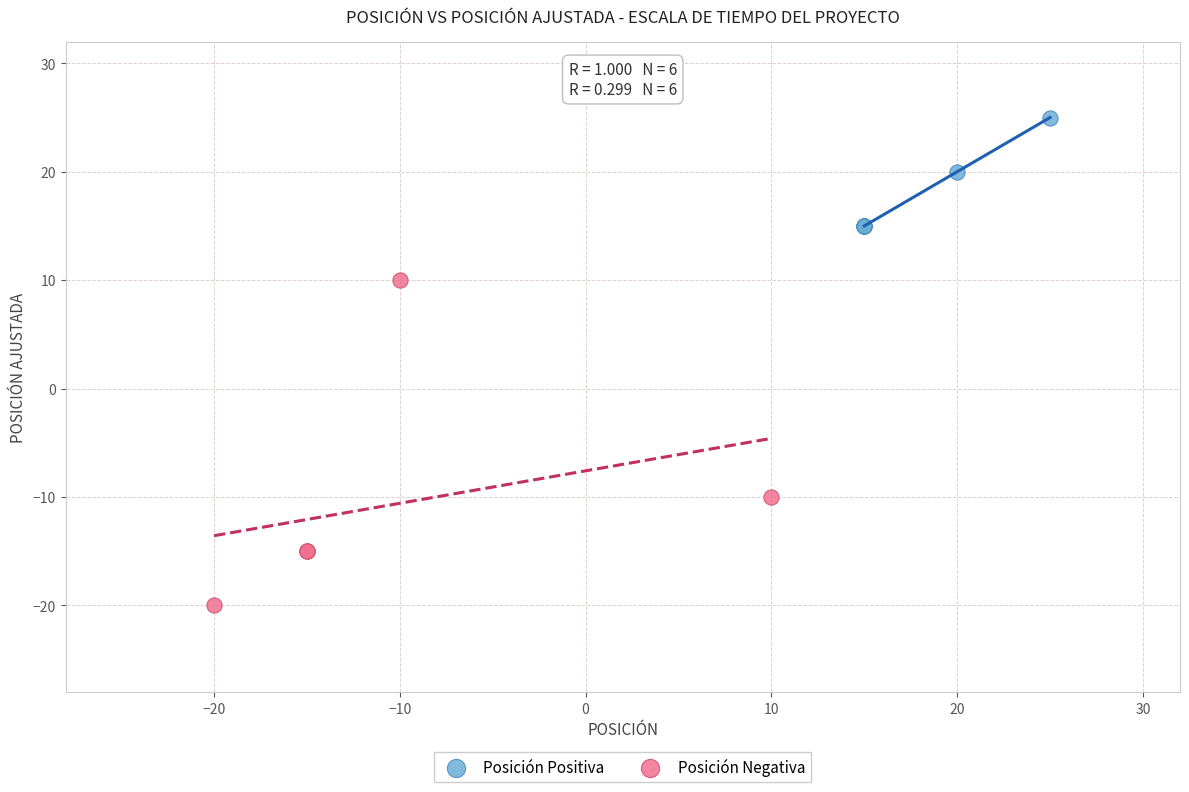

What are all the series names shown in the legend?

Posición Positiva, Posición Negativa